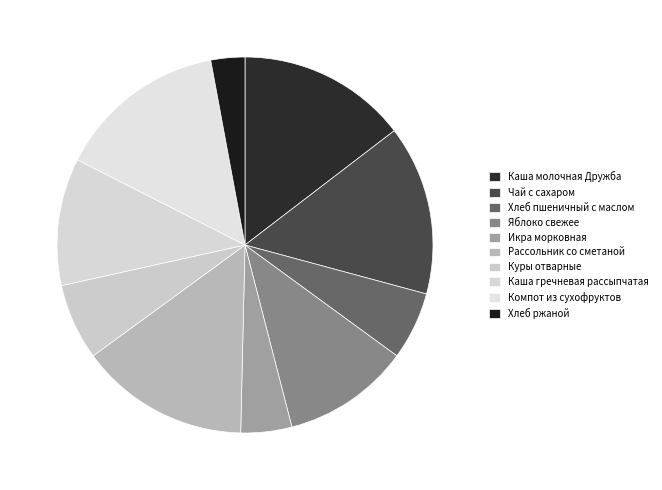

Combined, do Каша молочная Дружба and Икра морковная account for over 50%?

No